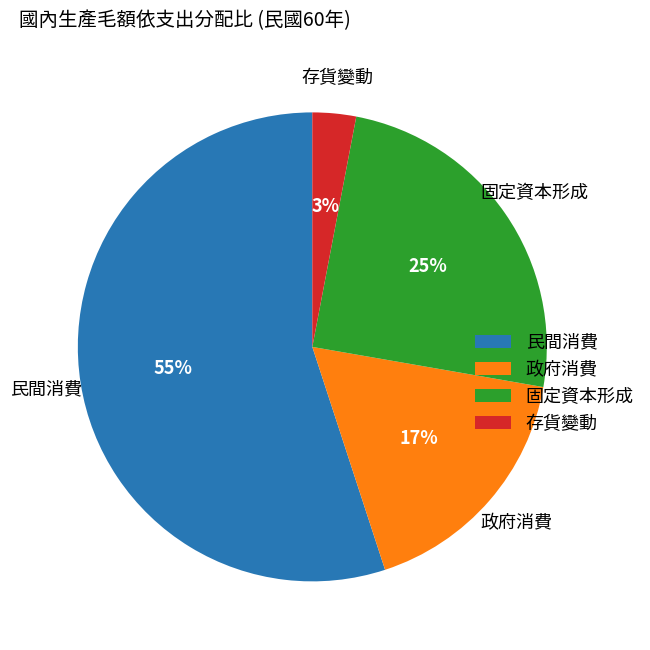

The 民間消費 slice represents 55% of the pie. True or false?

True